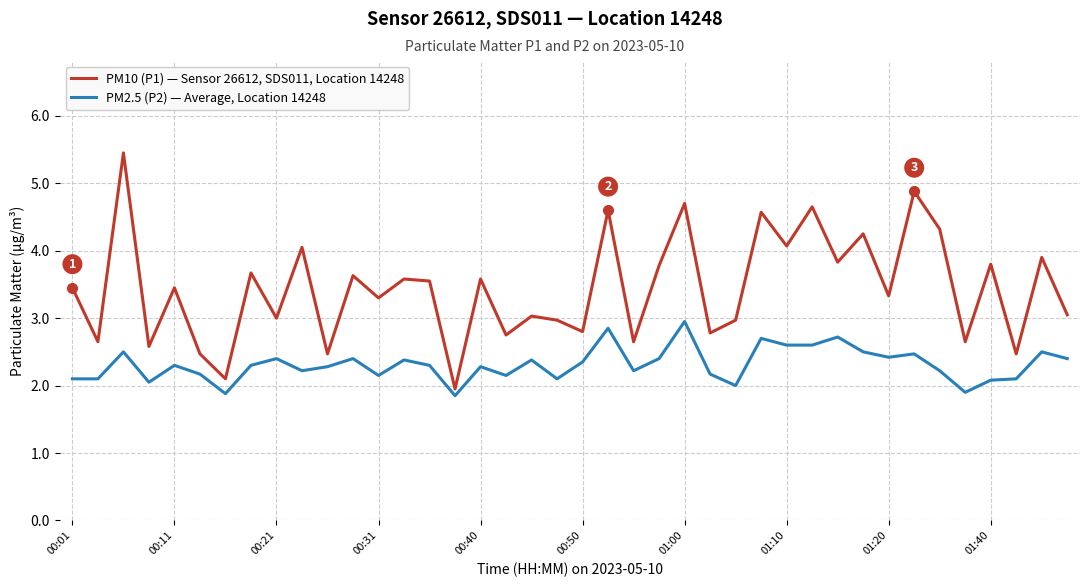

Which series has the widest spread of values?

PM10 (P1) — Sensor 26612, SDS011, Location 14248